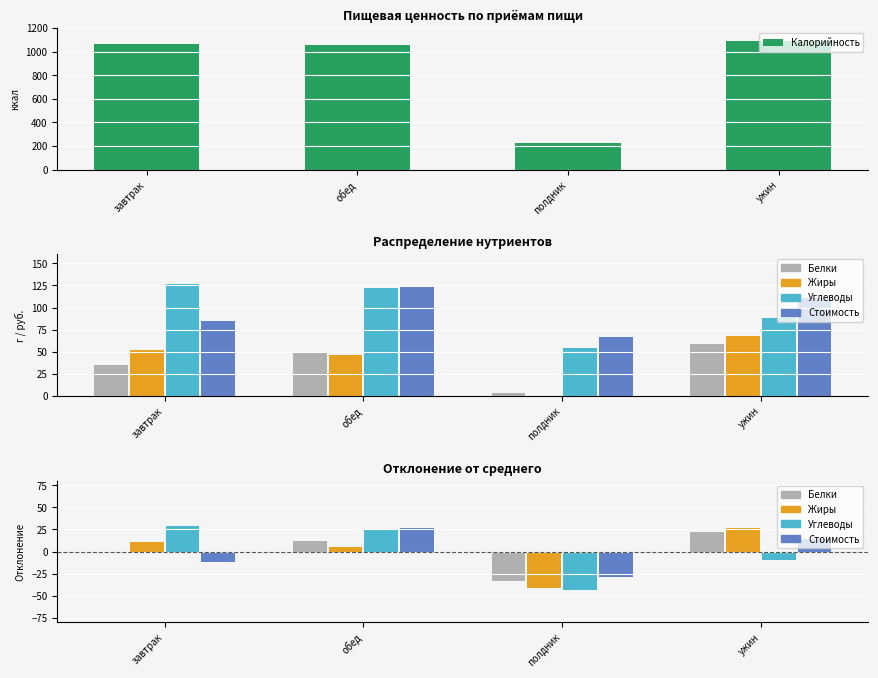

What position from the right is ужин?

1